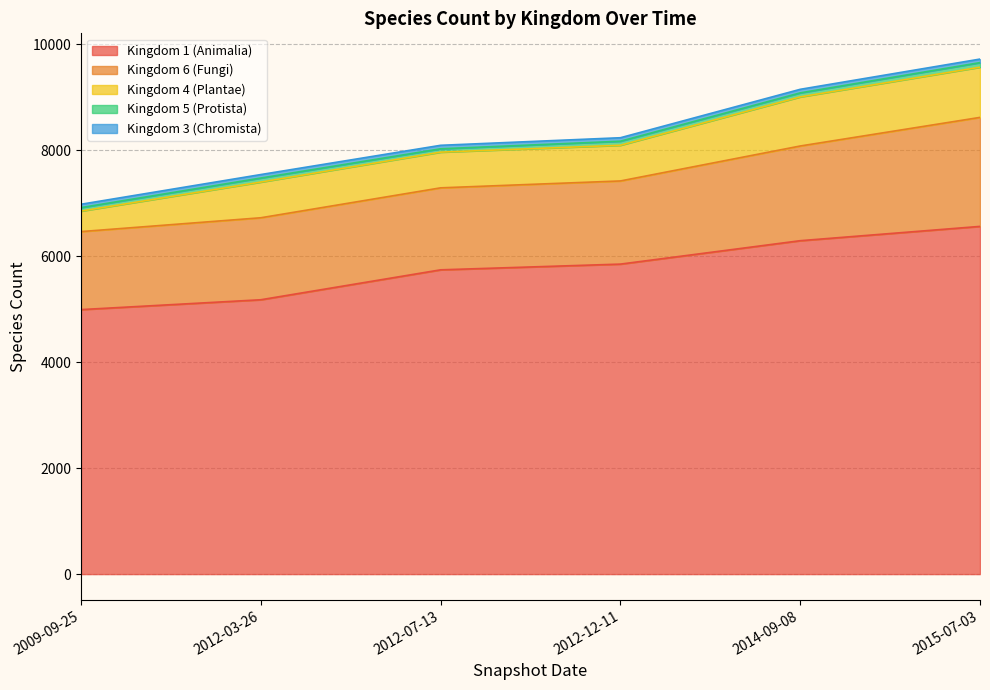

True or false: Kingdom 6 (Fungi) and Kingdom 1 (Animalia) cross at least once.

False